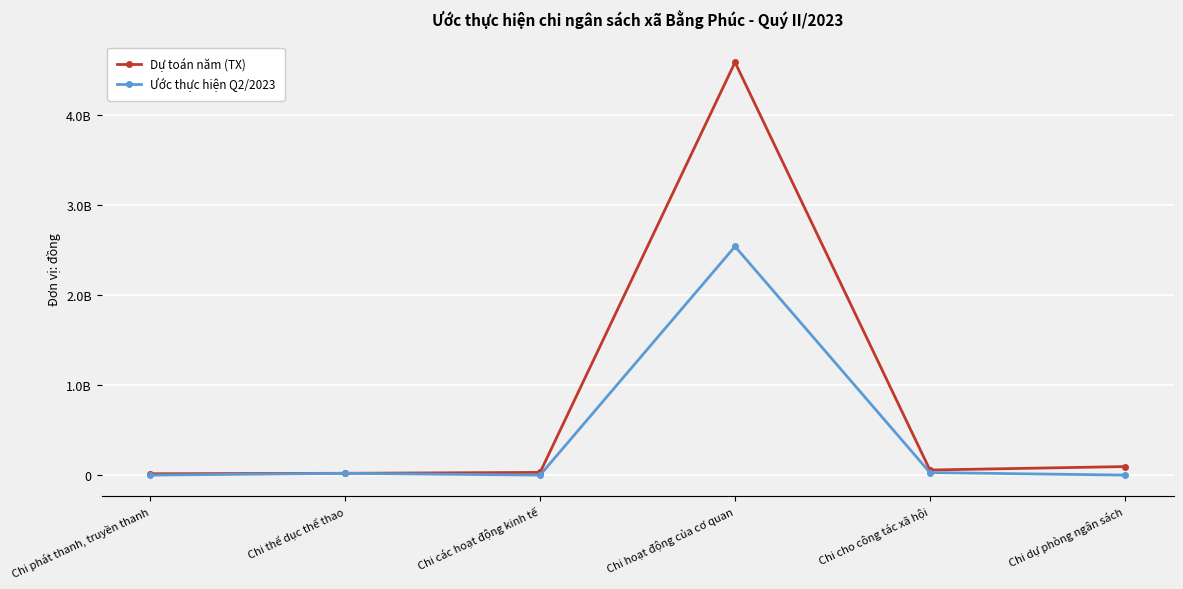

What position from the right is Chi hoạt động của cơ quan?

3